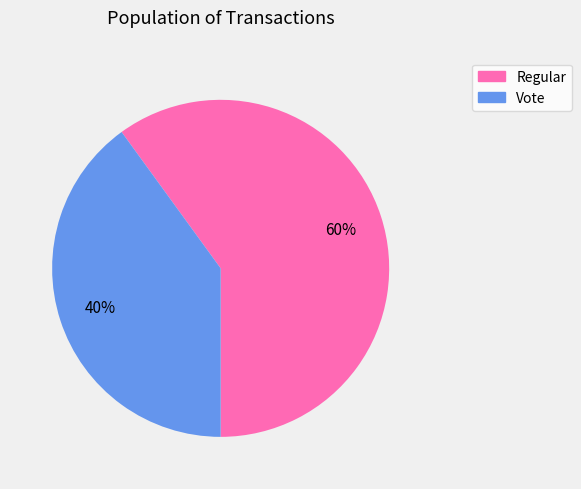

Which slice is the smallest?

Vote